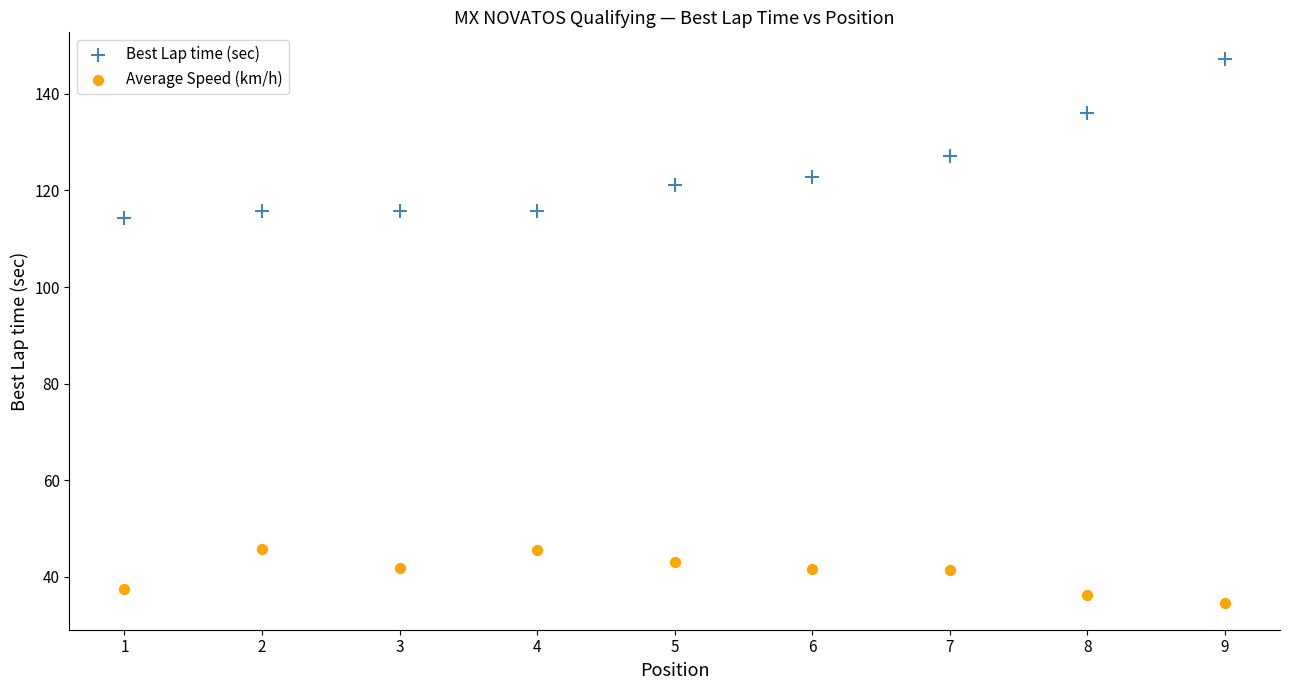

What are all the series names shown in the legend?

Best Lap time (sec), Average Speed (km/h)